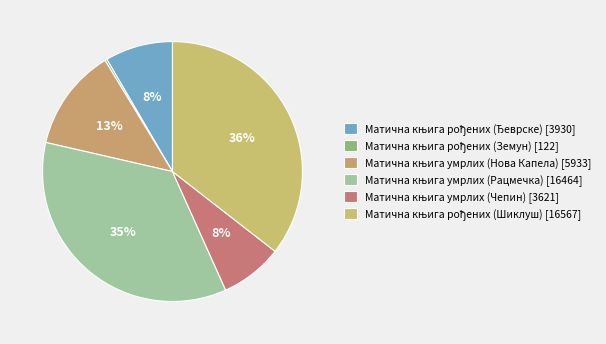

Is the sum of Матична књига рођених (Земун) and Матична књига рођених (Ђеврске) greater than half?

No